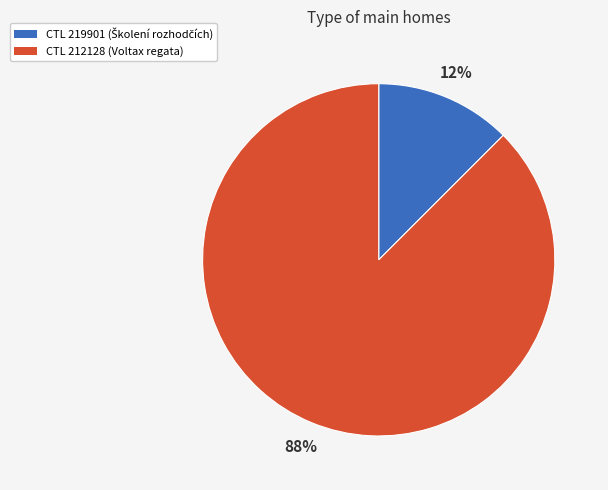

To the nearest percent, what is the average slice percentage?

50%